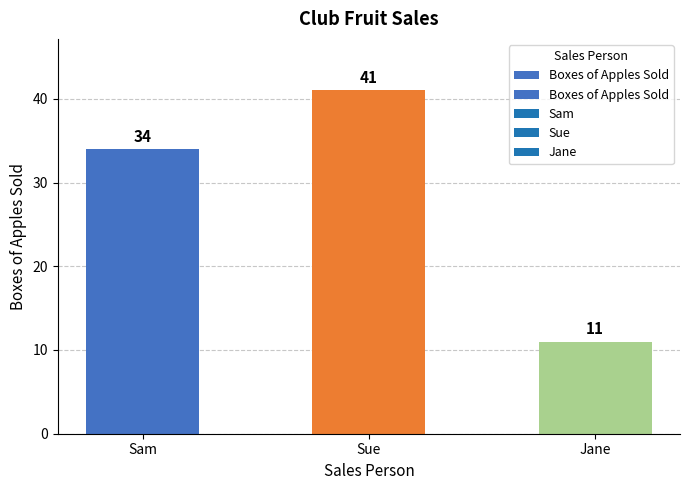

Are the bars horizontal?

No